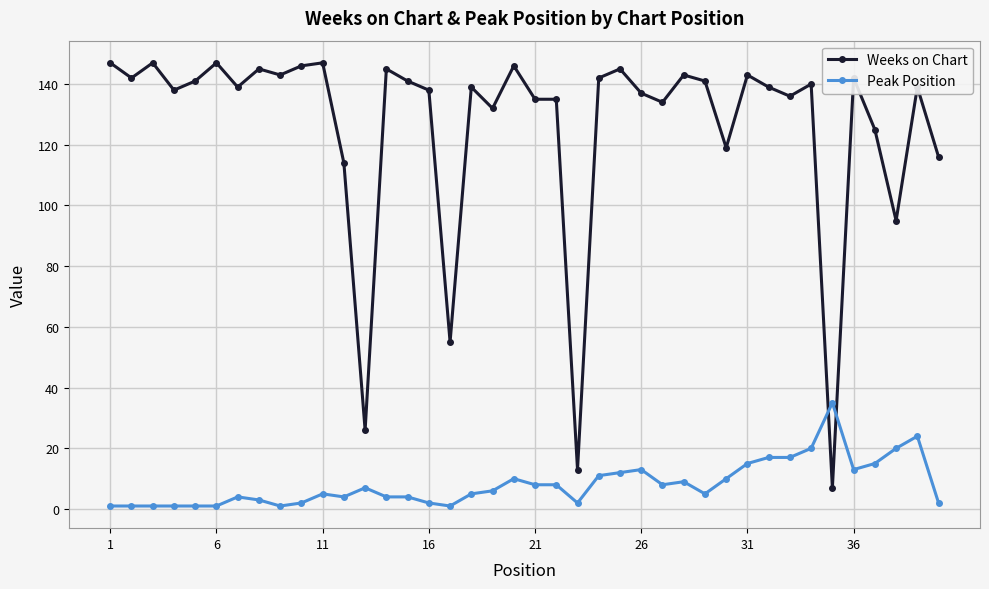

Which series has the largest range (max minus min)?

Weeks on Chart